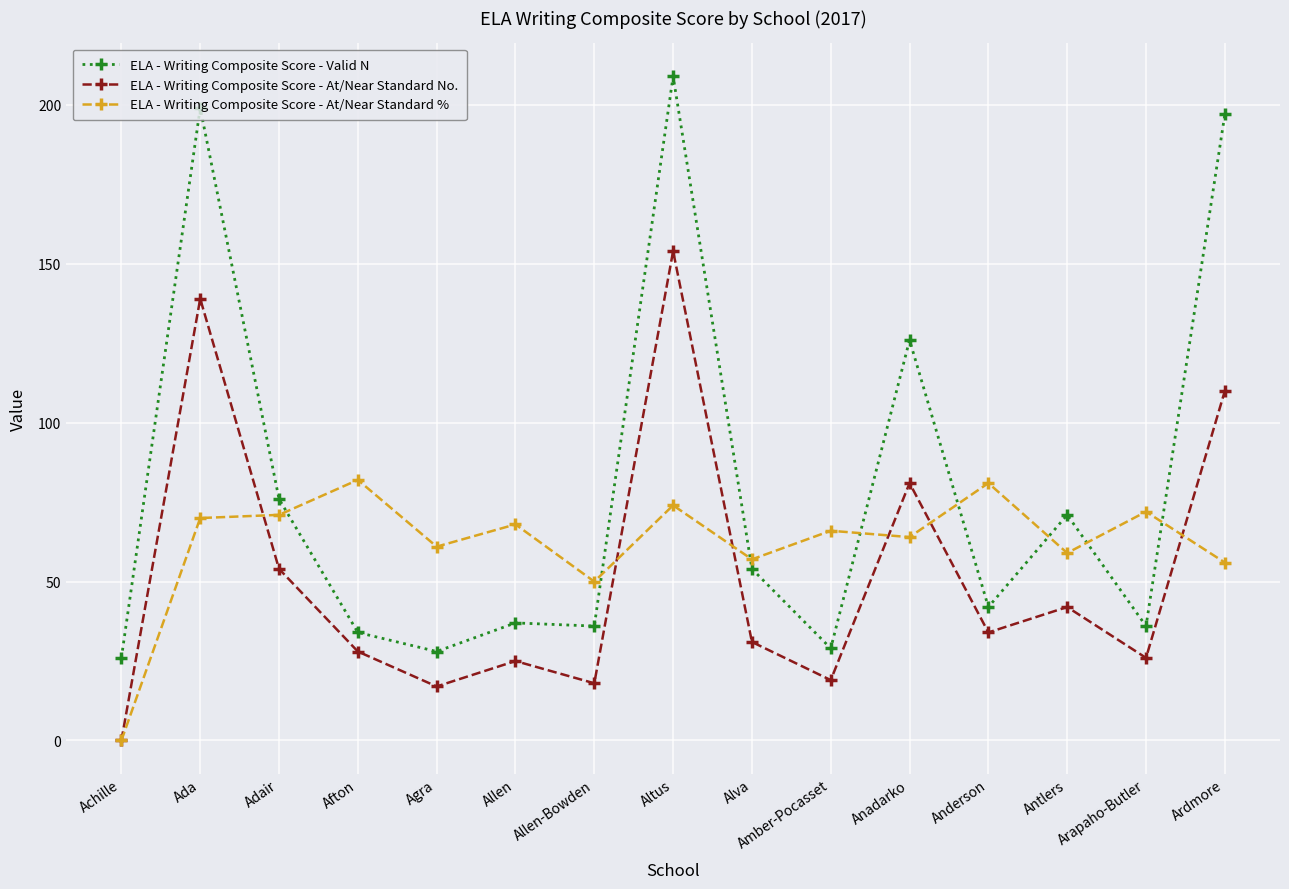

Is it true that ELA - Writing Composite Score - At/Near Standard % equals 57 at Alva?

True